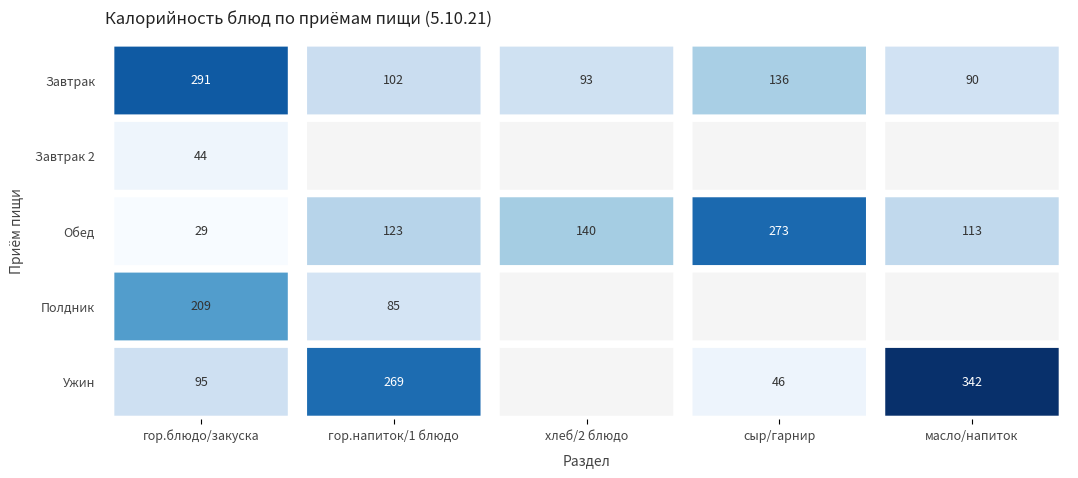

List the series in order of their peak value, lowest first.

Завтрак 2, Полдник, Обед, Завтрак, Ужин